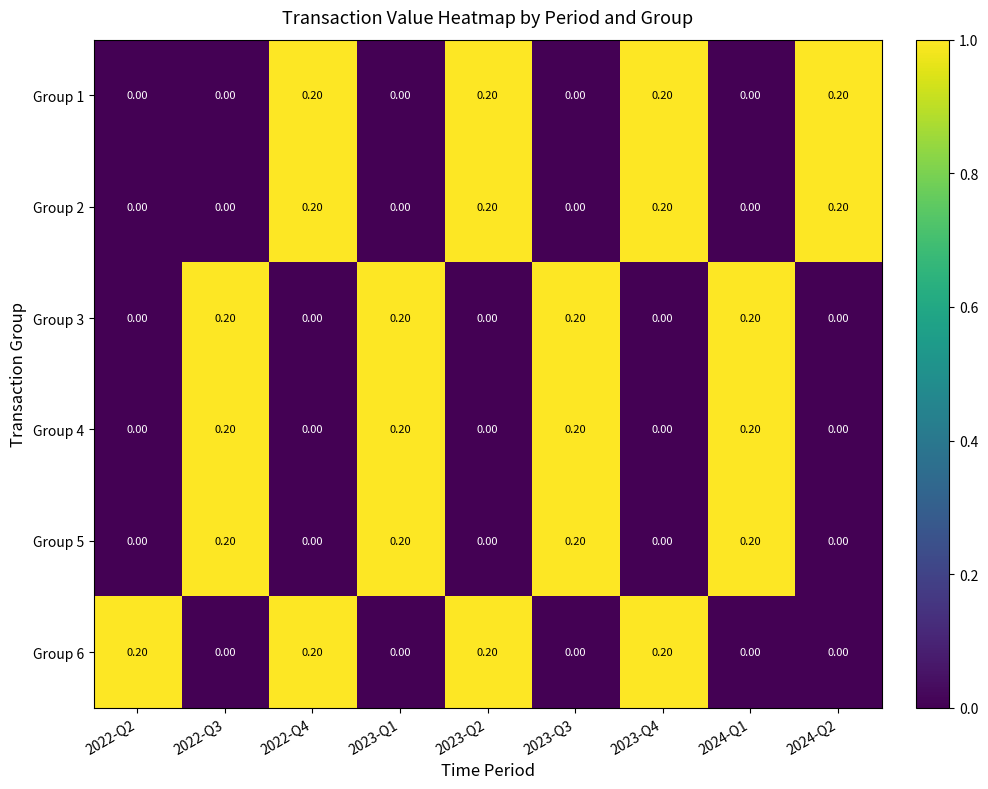

At how many categories does at least one series exceed 0?

9